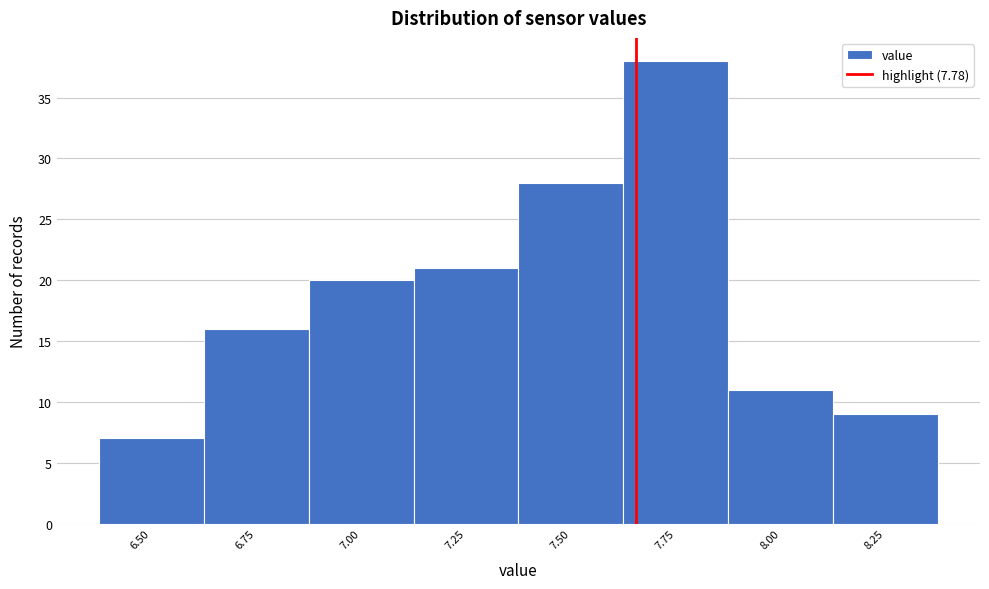

Reading left to right, what are all the values shown in this chart?

7	16	20	21	28	38	11	9